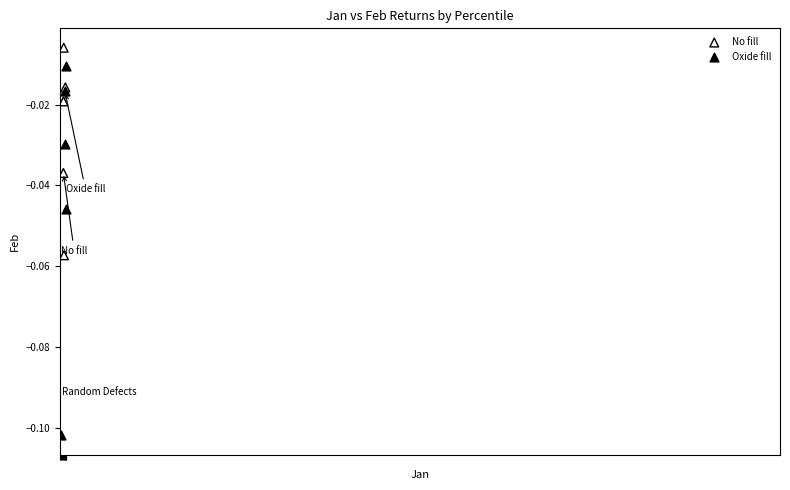

What are all the series names shown in the legend?

No fill, Oxide fill